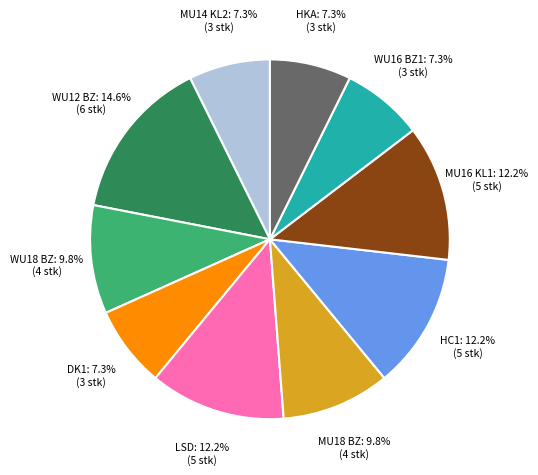

Is there any slice that represents more than half of the pie?

No